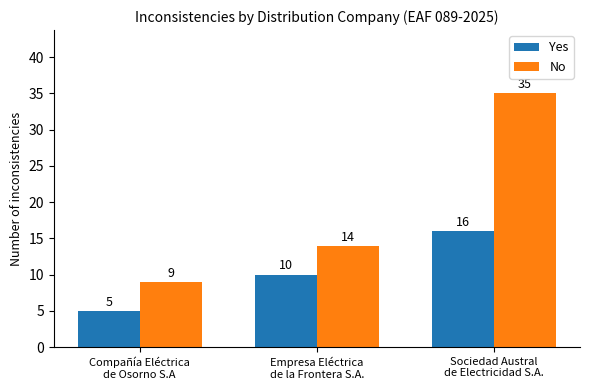

What is the difference between the highest and lowest values at Compañía Eléctrica
de Osorno S.A?

4